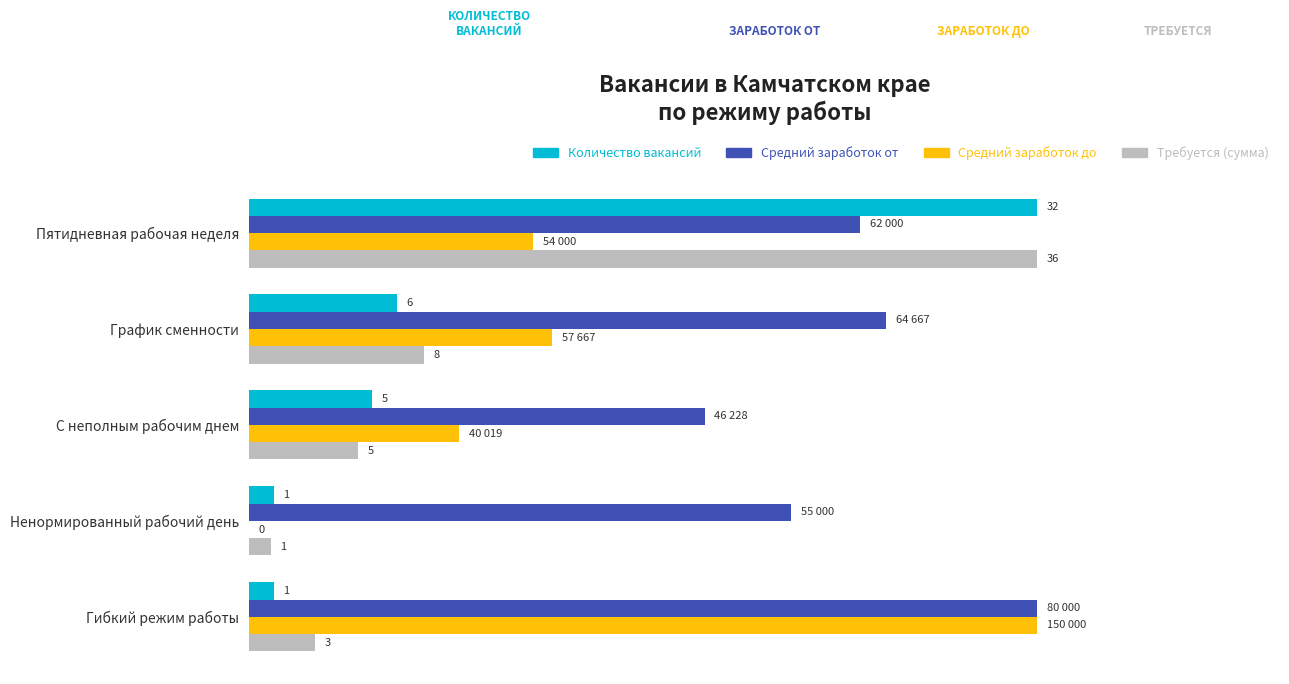

What are all the series names shown in the legend?

Количество вакансий, Средний заработок от, Средний заработок до, Требуется (сумма)